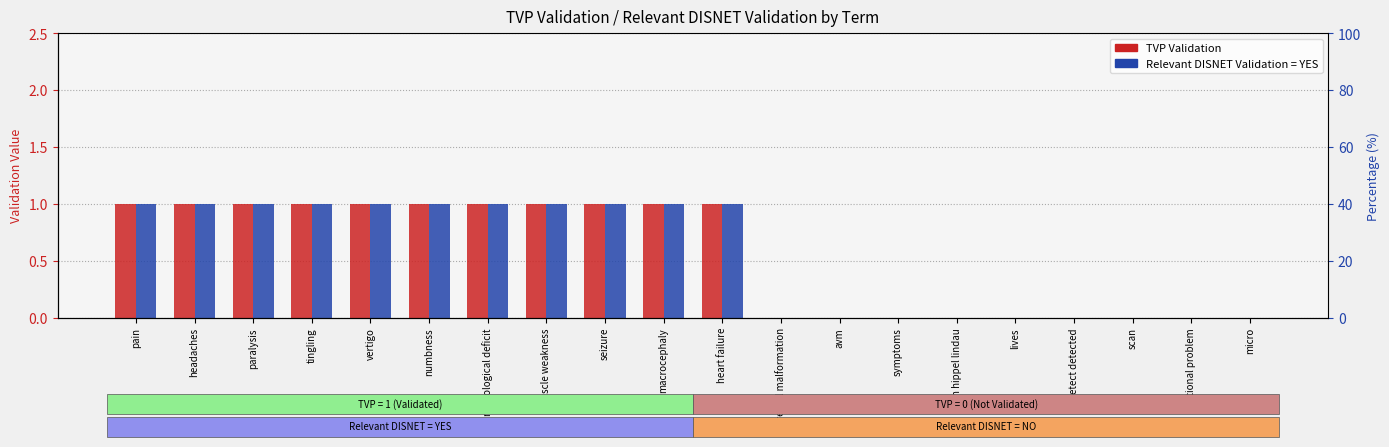

What is the sum of all Relevant DISNET Validation = YES values?

11